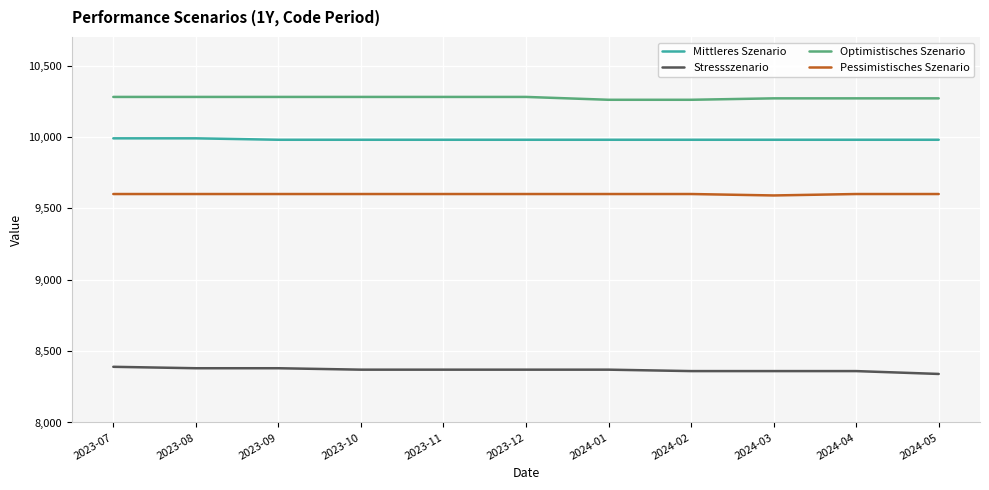

What is the maximum value shown in the chart?

10280